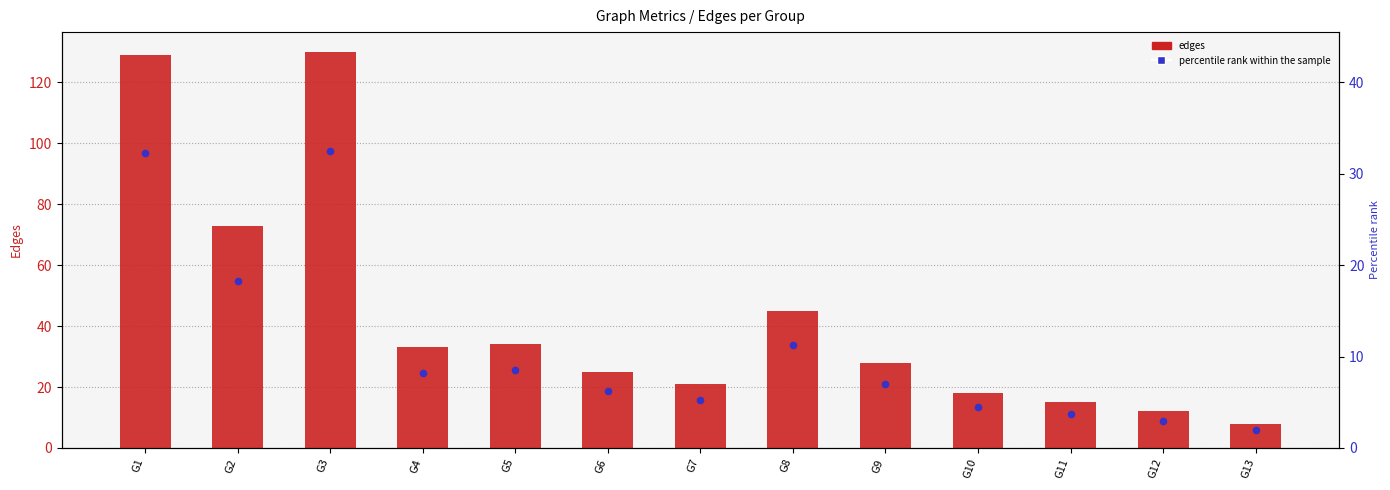

At which category is the sum across all series the highest?

G3